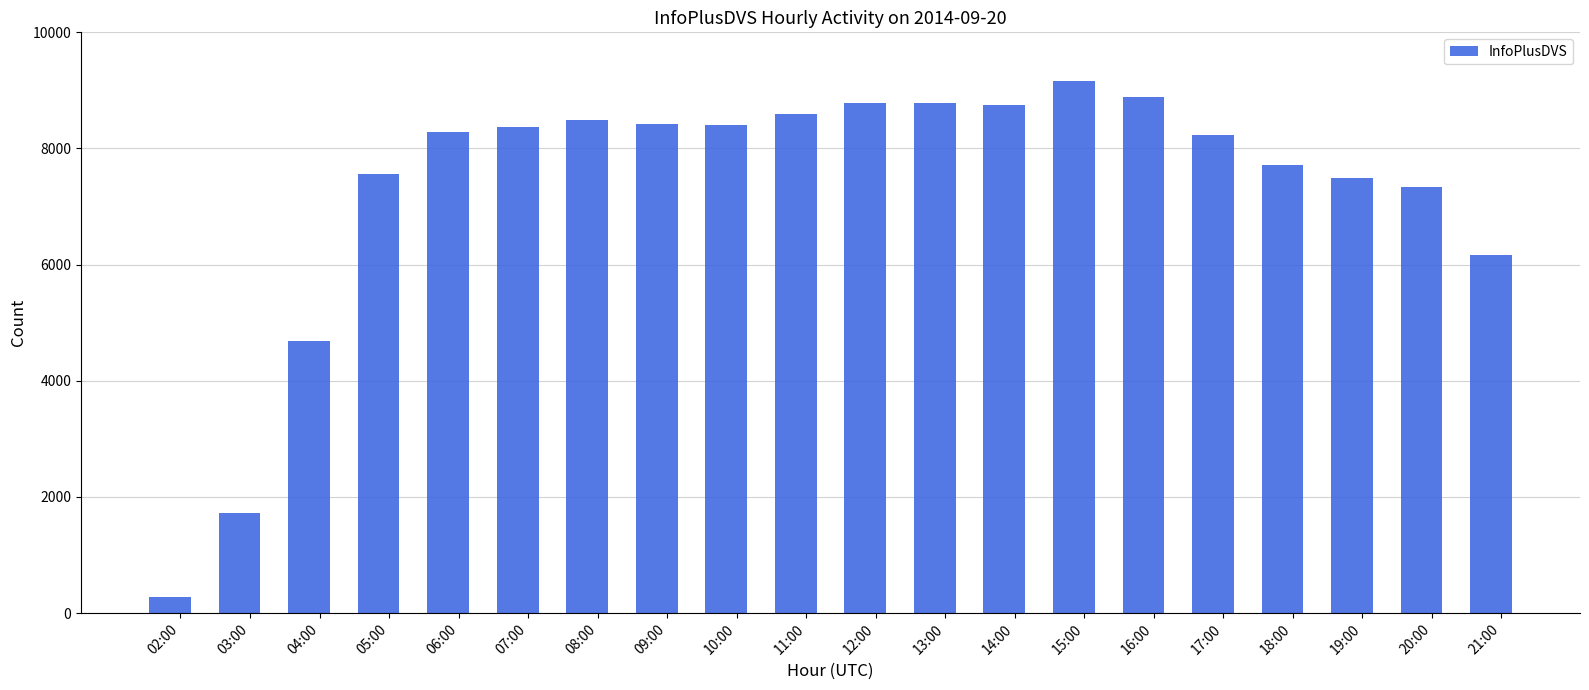

What is the minimum value shown in the chart?

277